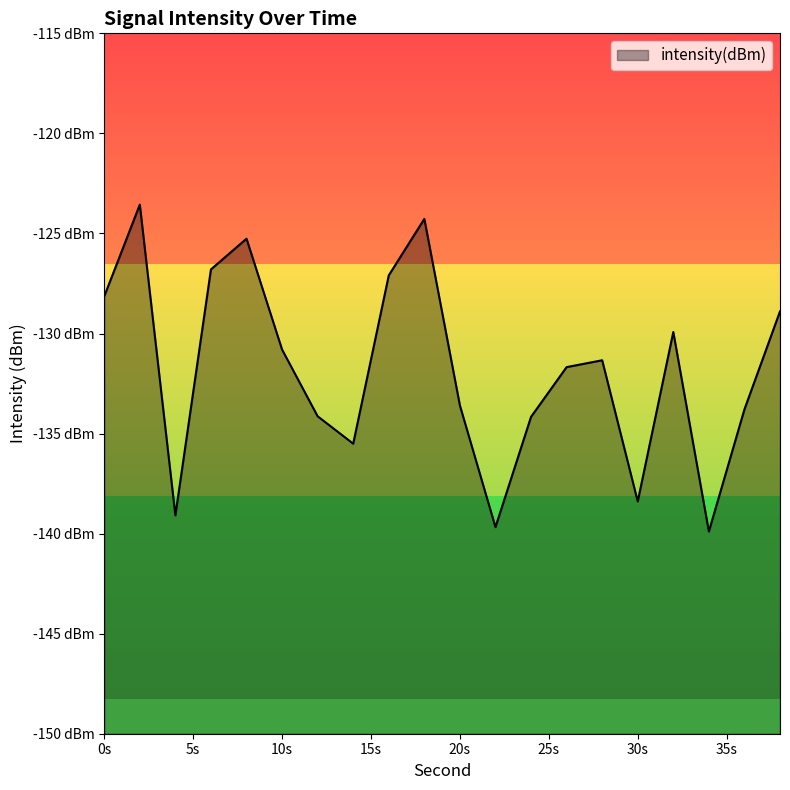

How many data points are less than -131?

11